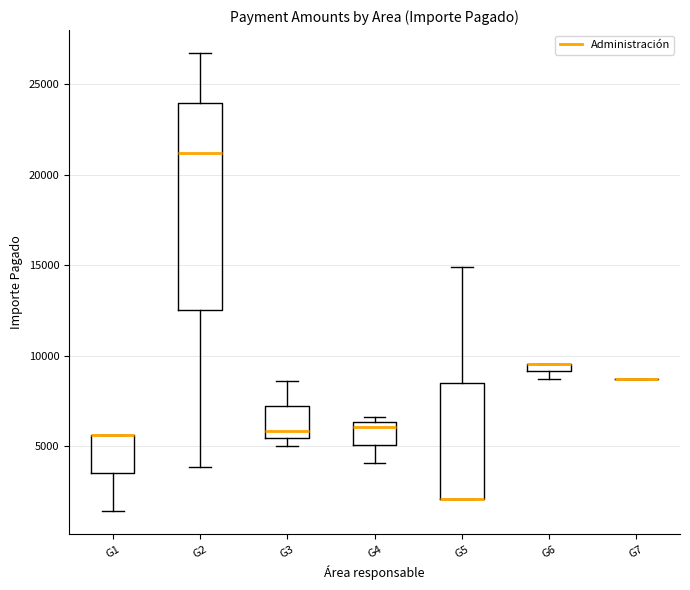

Where does the upper whisker of the box for G2 end on the y-axis? The values are not printed on the chart, so give them approximately, as read against the axis.

26500